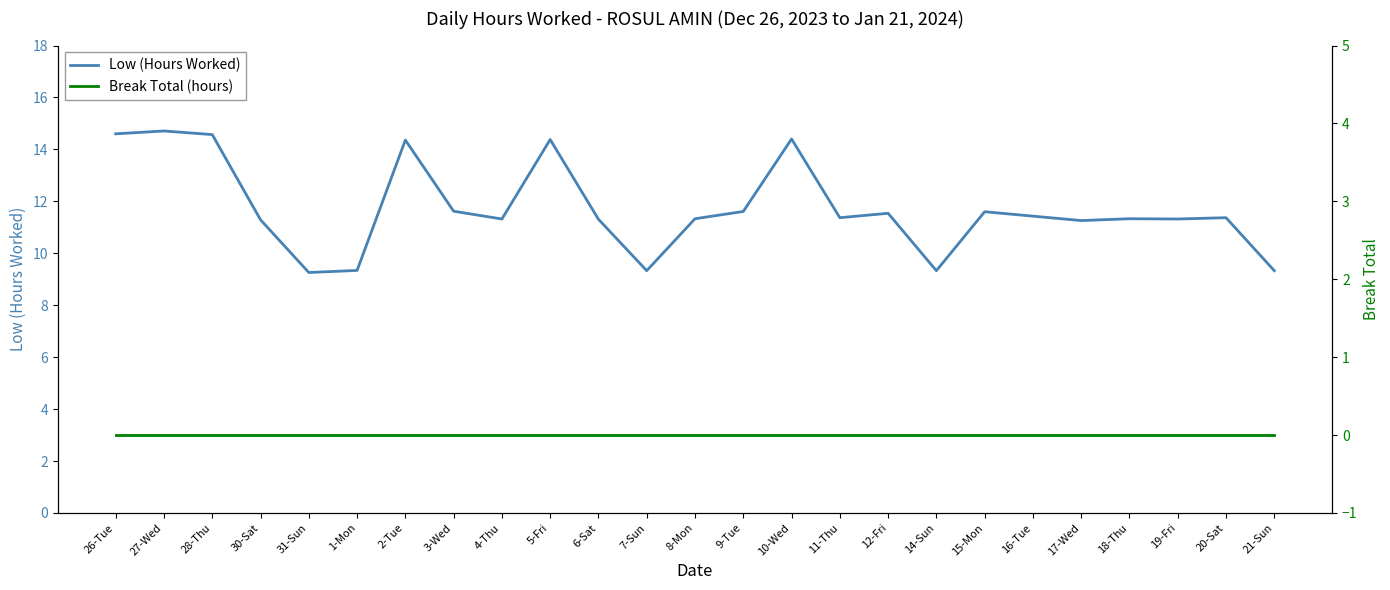

At which category is the sum across all series the highest?

27-Wed